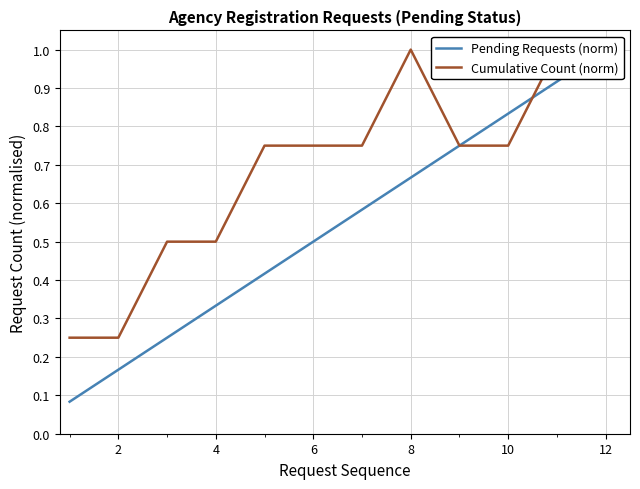

What is the difference between the highest and lowest values at 8?

0.3